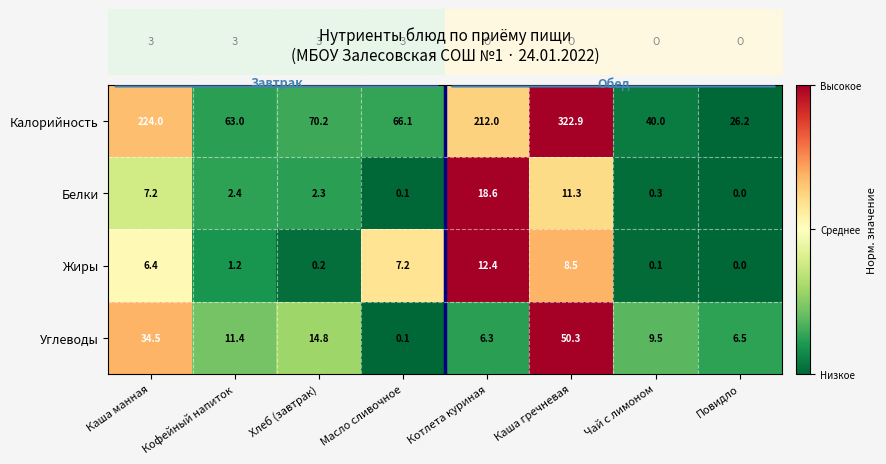

What value does the Жиры series have at Масло сливочное?

7.2